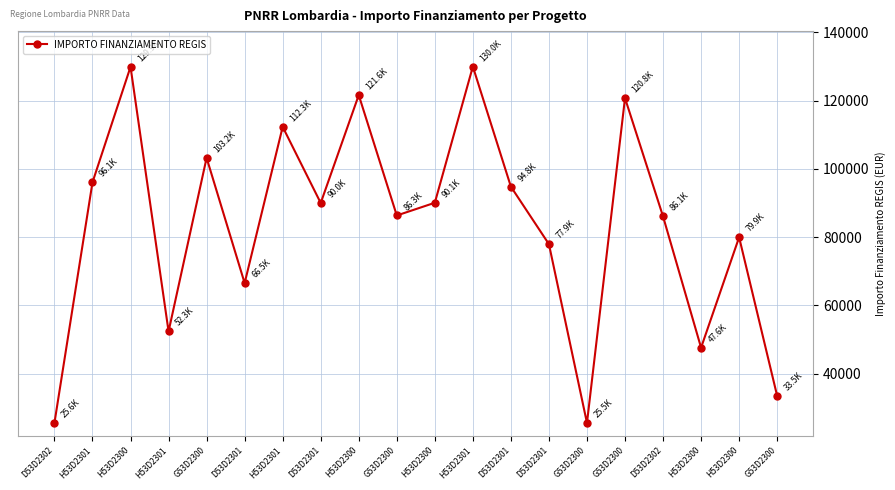

Count the number of data series in this chart.

1